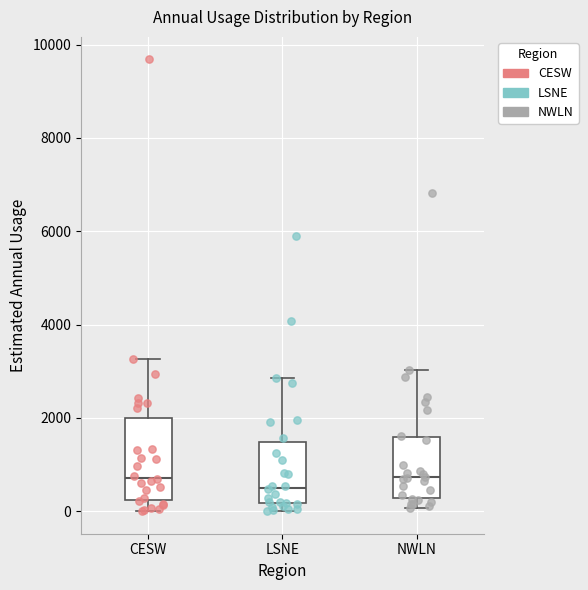

Reading left to right, transcribe this box plot: for each box, give where its median line is, the range the box spans, and where its two whiskers end, as read against the y-axis. The values are not printed on the chart, so give them approximately, as read against the axis.

CESW: median 800, box 200 to 2000, whiskers 0 to 3200
LSNE: median 600, box 200 to 1400, whiskers 0 to 2800
NWLN: median 800, box 200 to 1600, whiskers 0 to 3000